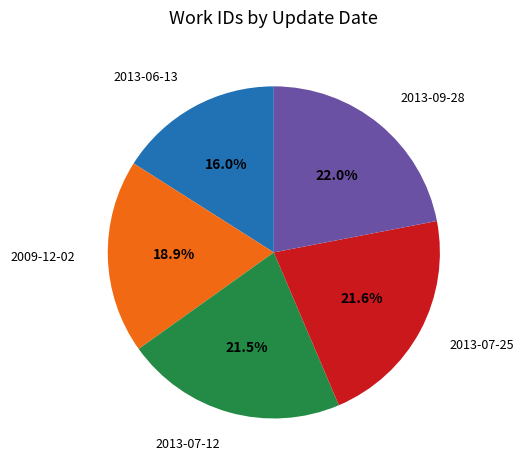

Is there any slice that represents more than half of the pie?

No